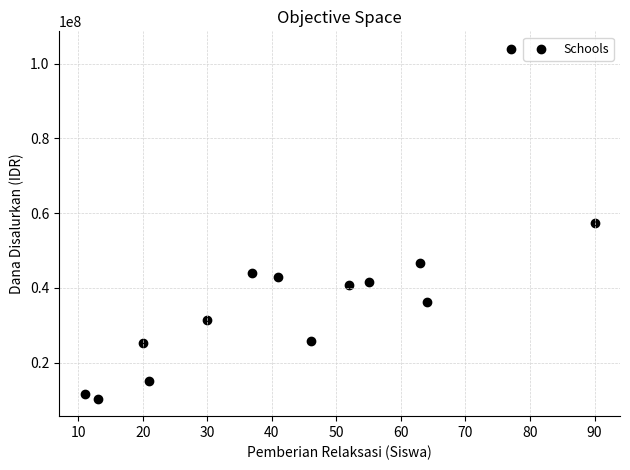

What is the range of X values (max minus min)?

79